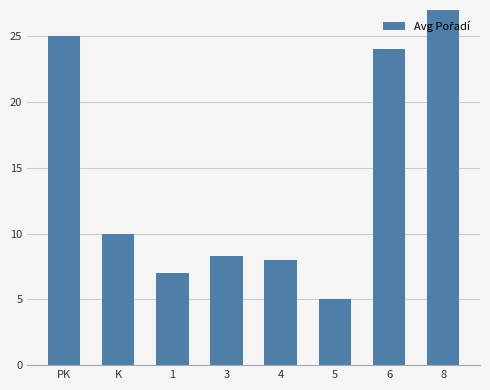

What is the ratio of the value at PK to the value at K?

2.5